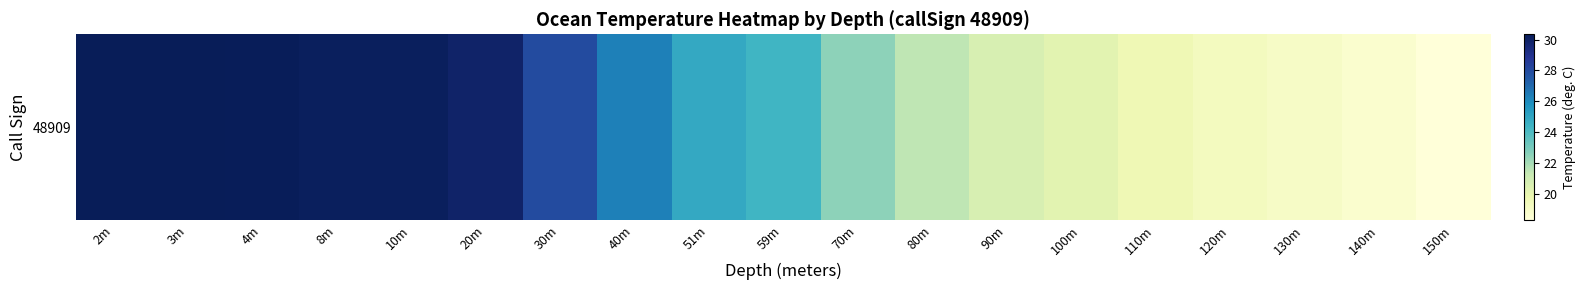

True or false: the data shows 30.2 at 10m.

True